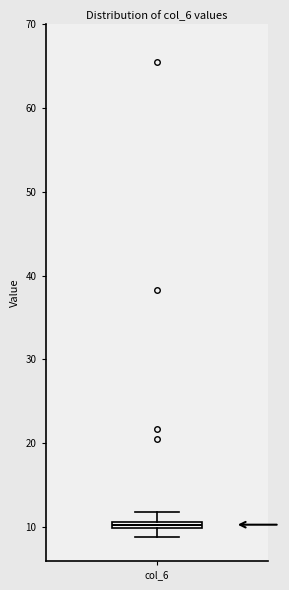

Where is the lower edge of the box for col_6 on the y-axis? The values are not printed on the chart, so give them approximately, as read against the axis.

10